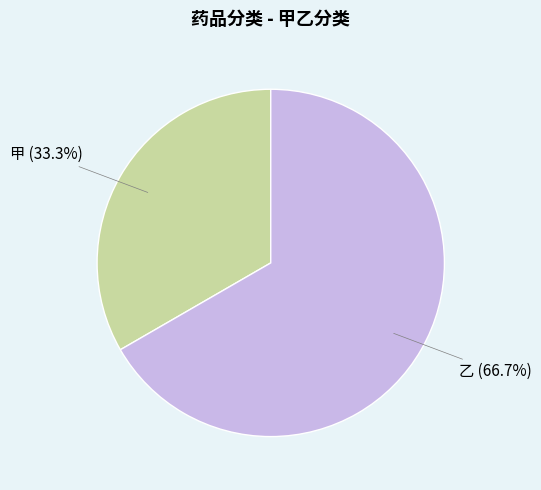

Does any single category account for the majority?

Yes